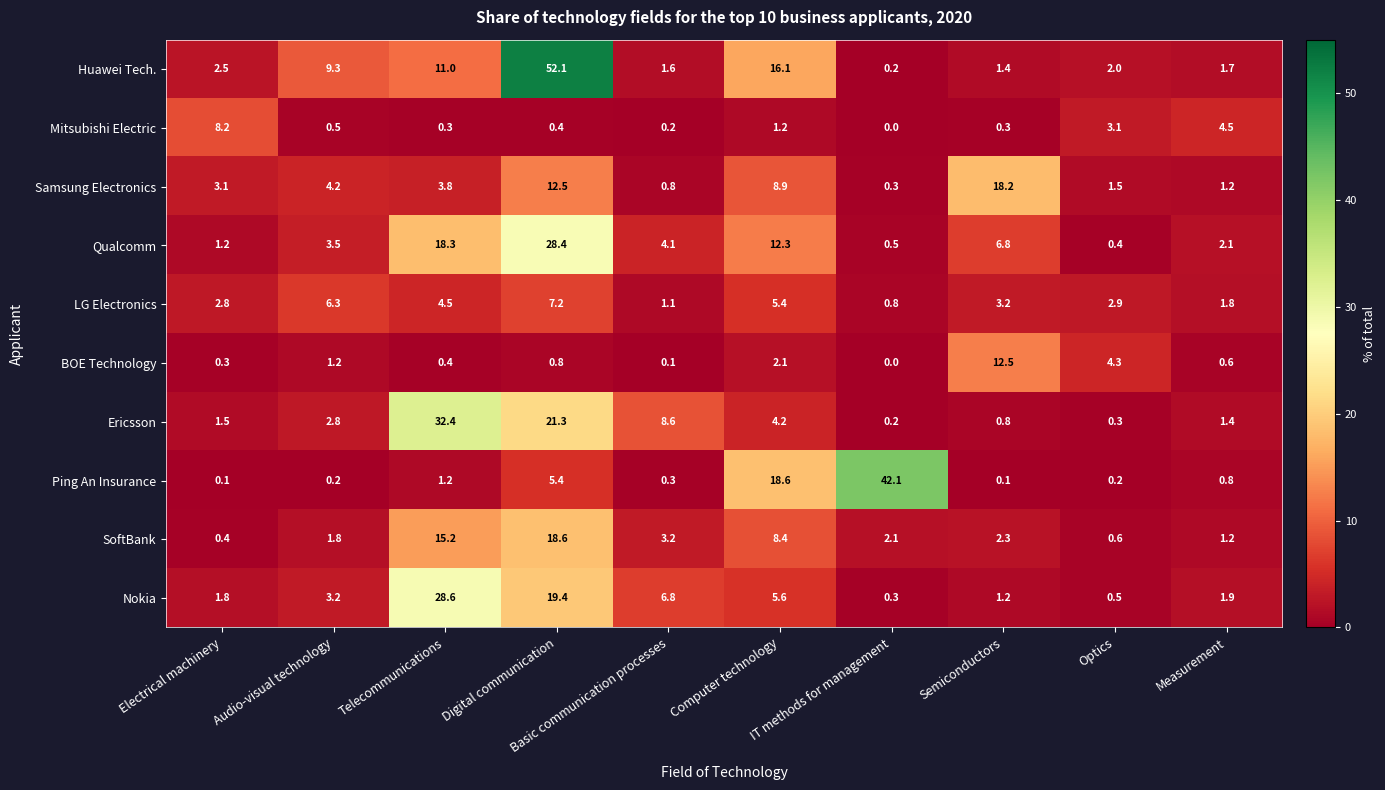

At which category is the sum across all series the highest?

Digital communication